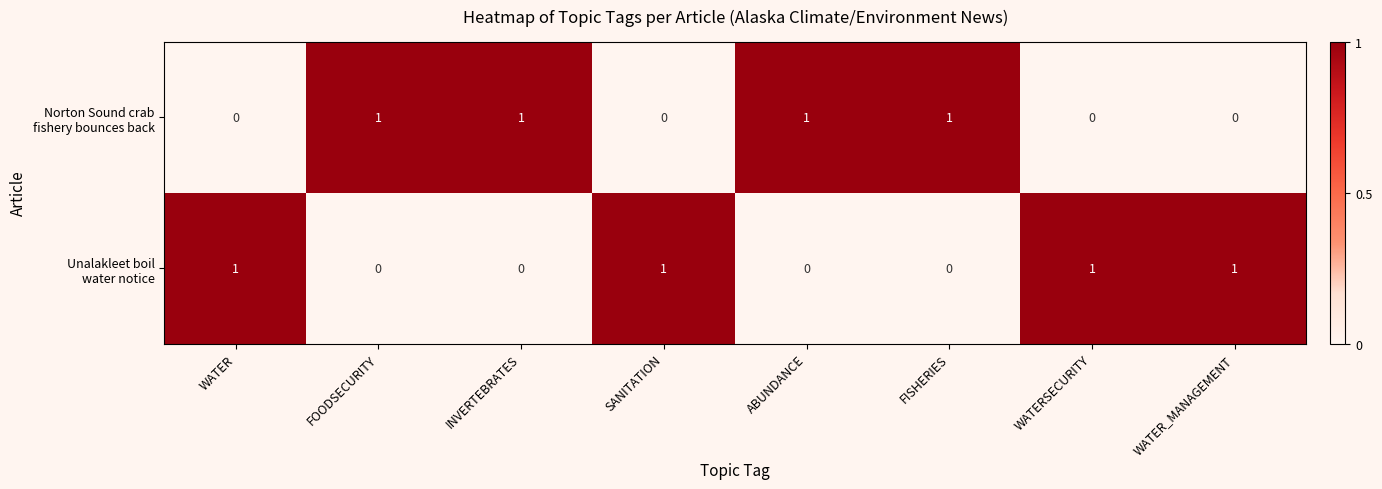

At how many categories does at least one series exceed 0?

8